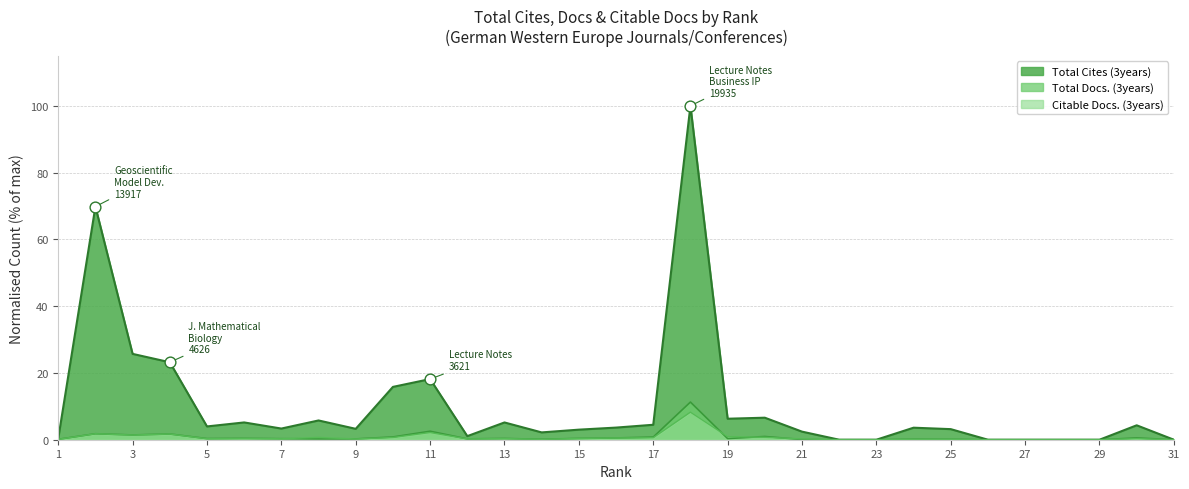

What is the total value across all series at 13?

5.9